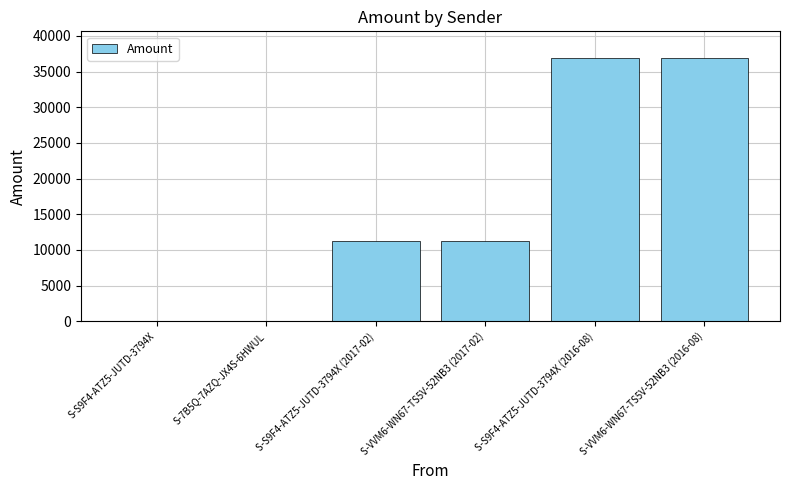

What is the sum of all values?

96407